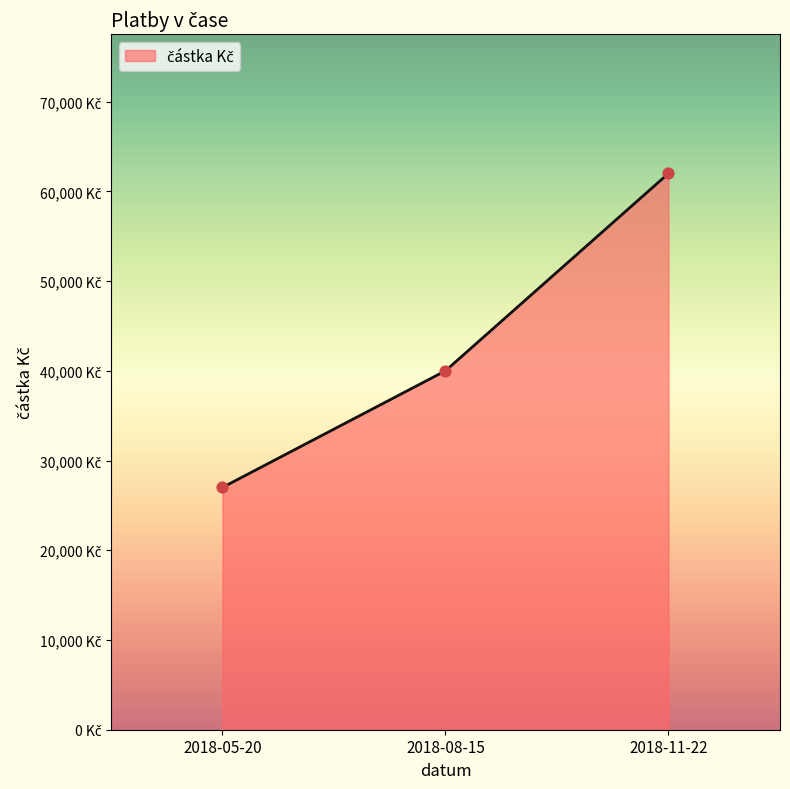

Which has a higher value, 2018-11-22 or 2018-08-15?

2018-11-22